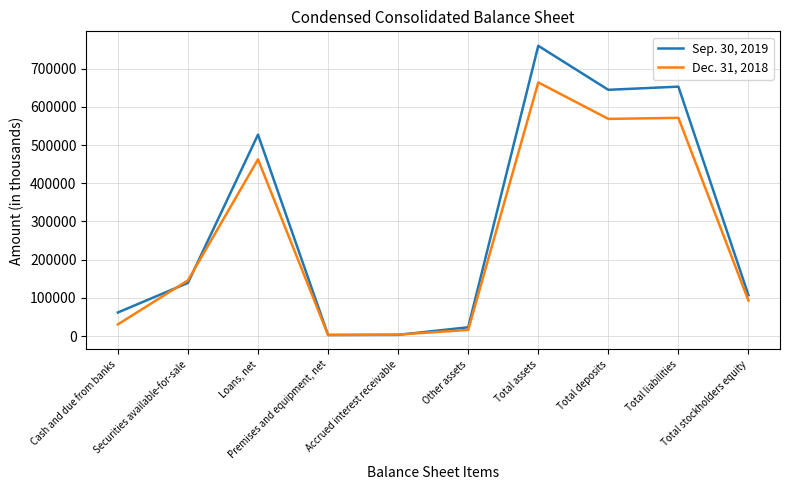

Which series has the largest range (max minus min)?

Sep. 30, 2019